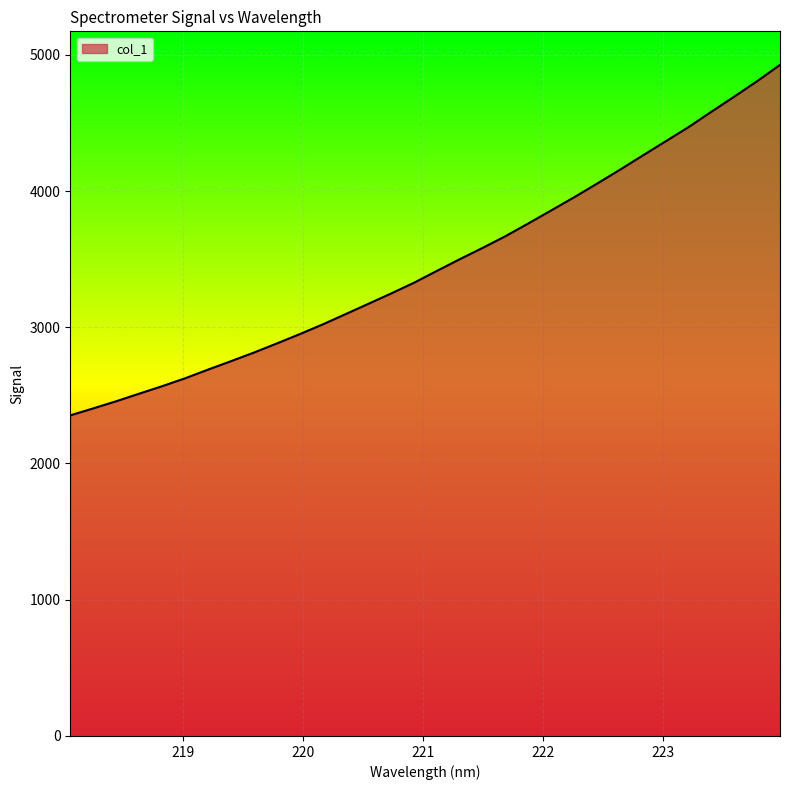

Does the chart have visible grid lines?

Yes